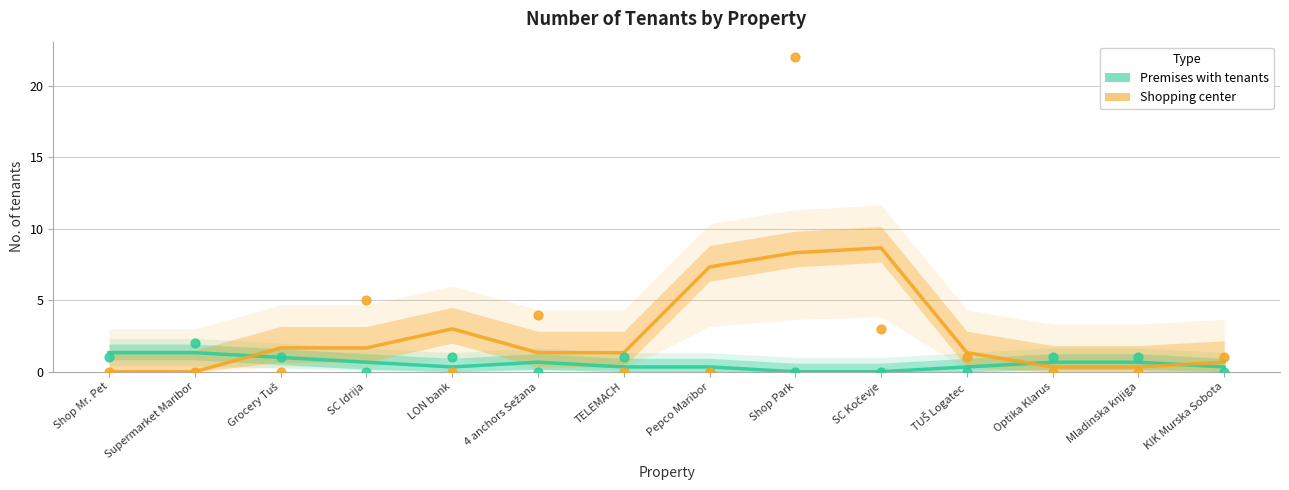

Which series has the largest total across all categories?

Shopping center